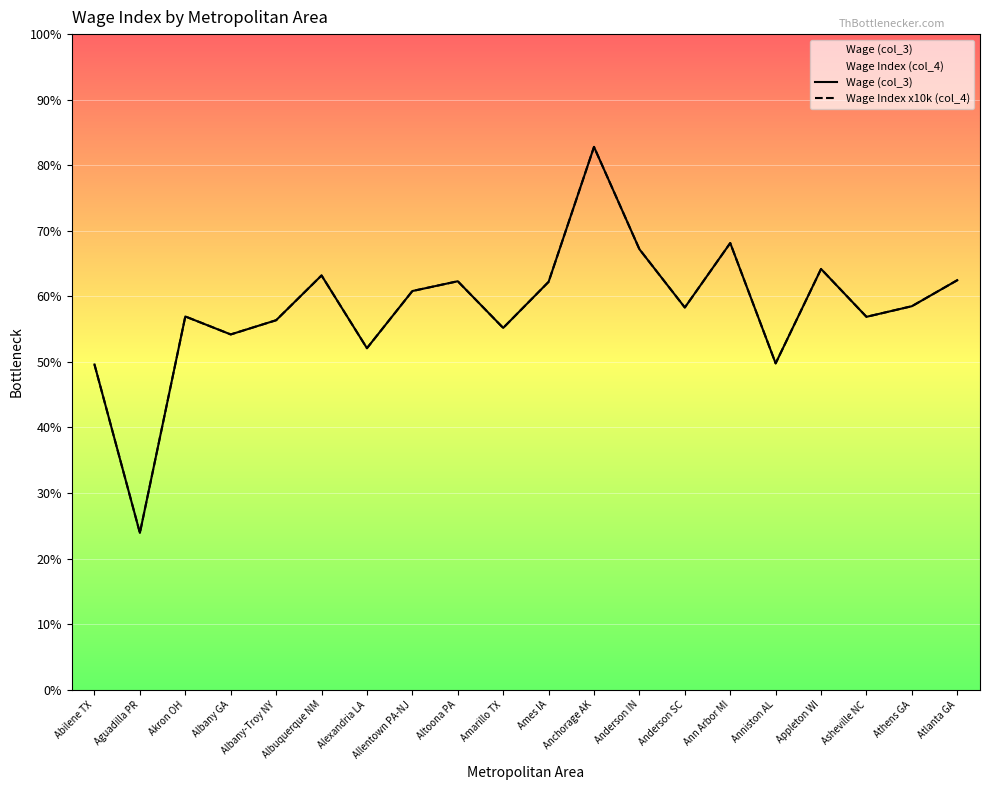

What is the sum of the Wage (col_3) values at Alexandria LA and Appleton WI?

17439.0